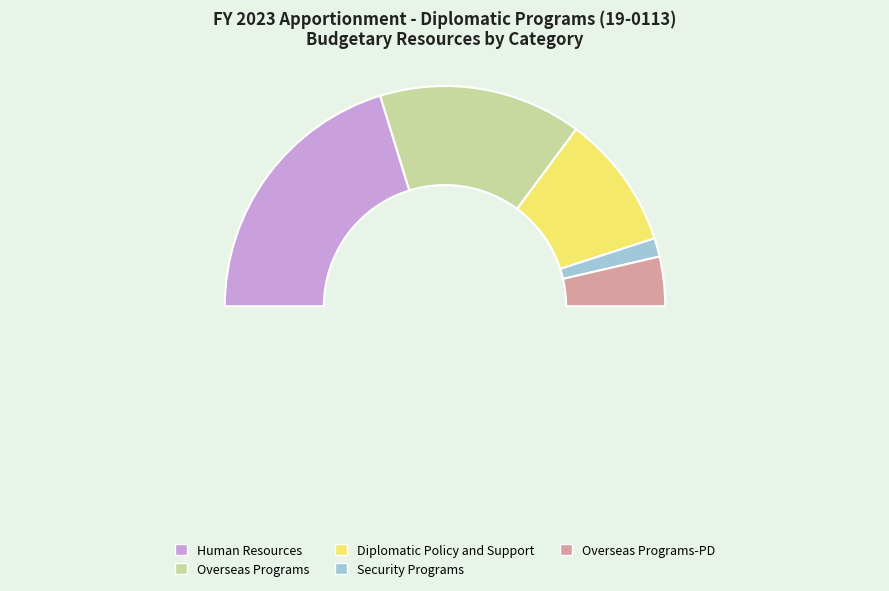

To the nearest percent, what is the combined percentage of Security Programs and Human Resources?

43%